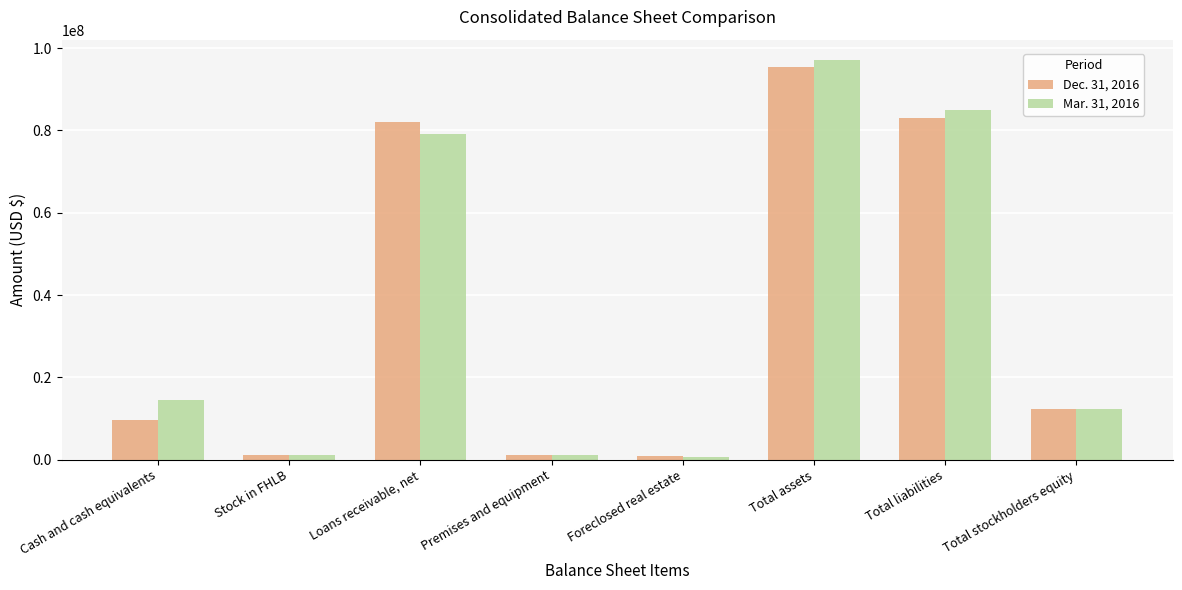

What is the spread (max minus min) of values at Total stockholders equity?

27665